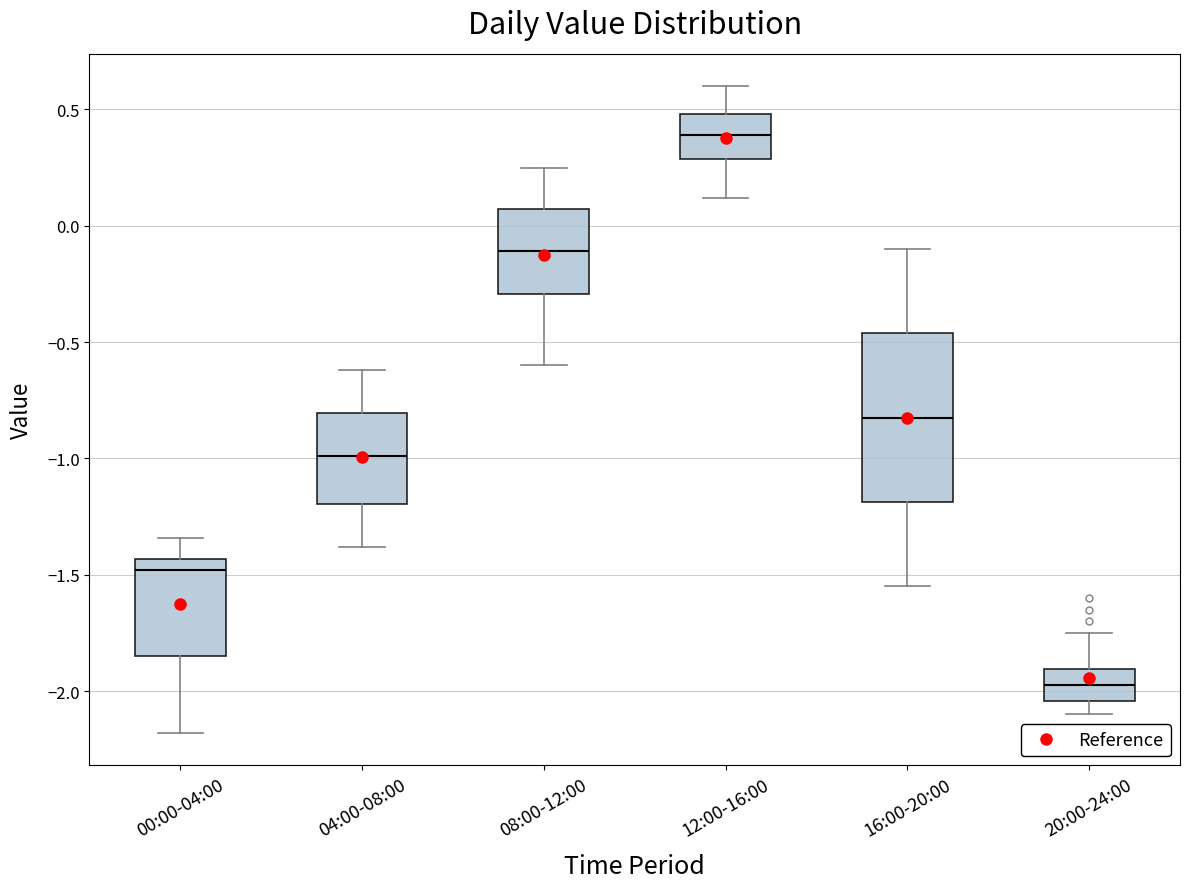

Which box is the tallest, from its lower edge to its upper edge?

16:00-20:00